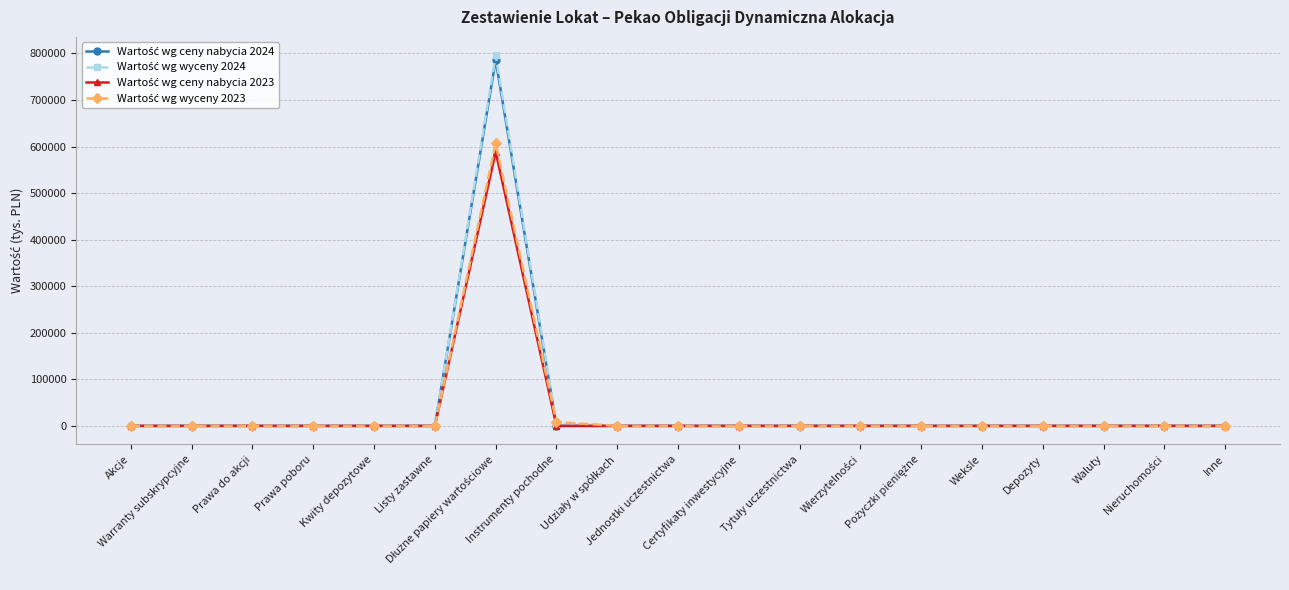

What is the maximum value shown in the chart?

795846